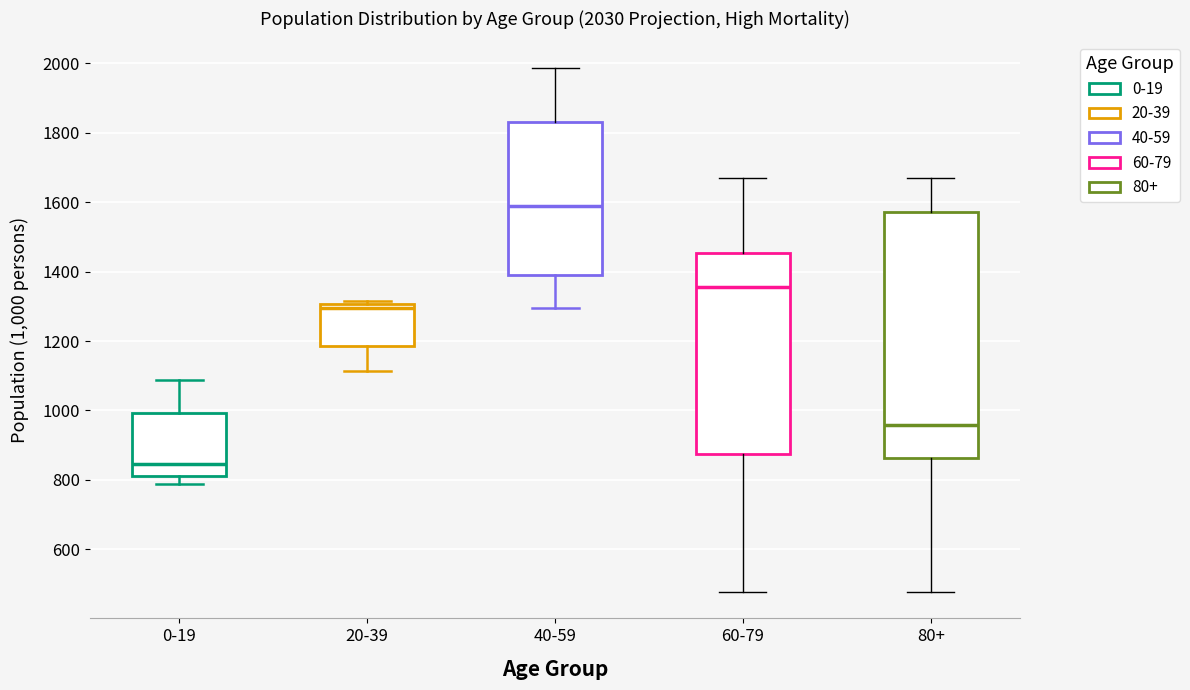

Where is the upper edge of the box for 40-59 on the y-axis? The values are not printed on the chart, so give them approximately, as read against the axis.

1820